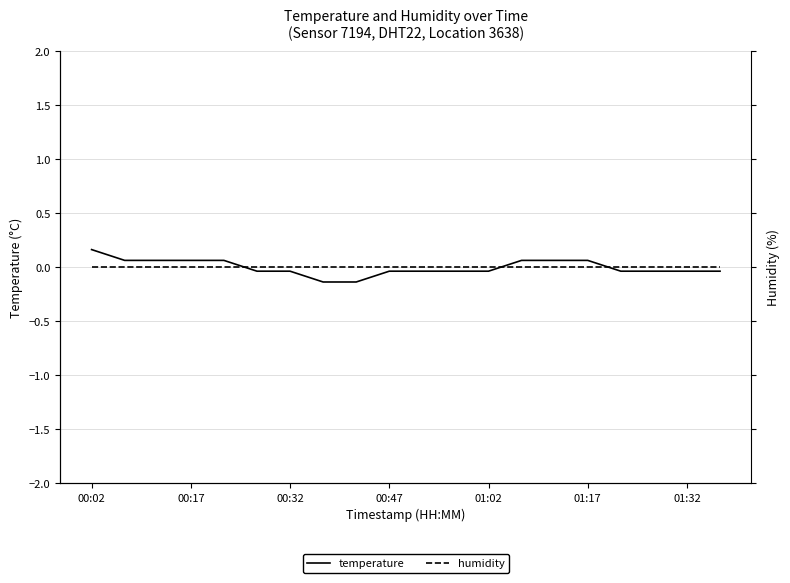

The humidity series shows -0.0 at 16. True or false?

True